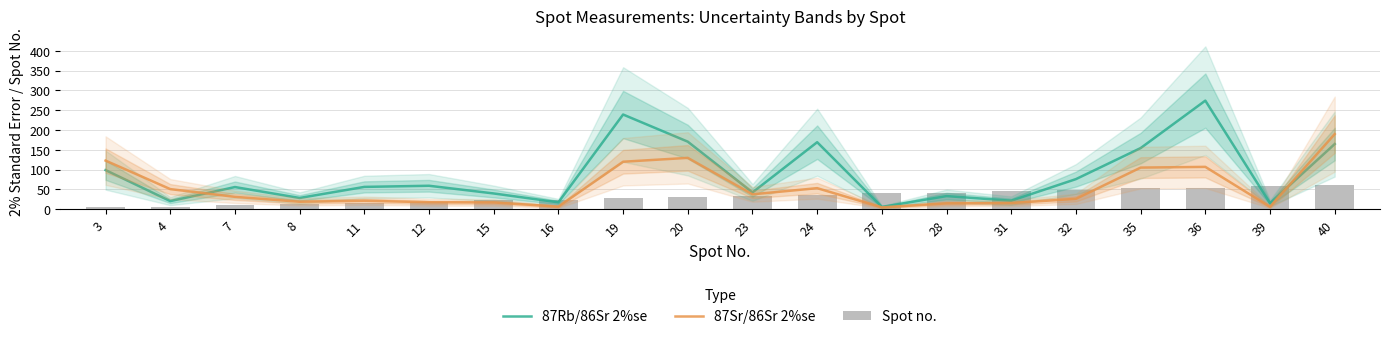

List the series in order of their overall mean, lowest first.

Spot no., 87Sr/86Sr 2%se, 87Rb/86Sr 2%se